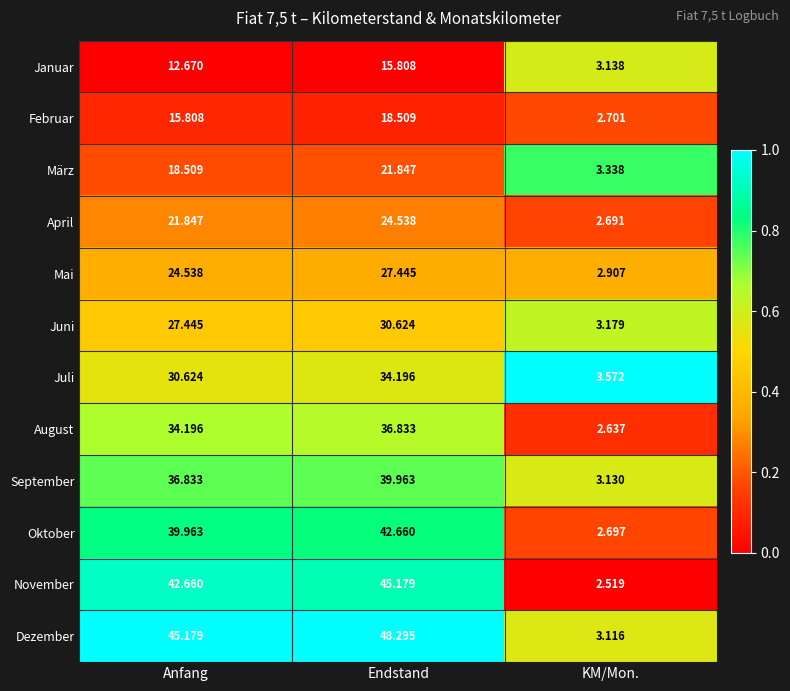

How many categories are shown in the chart?

3